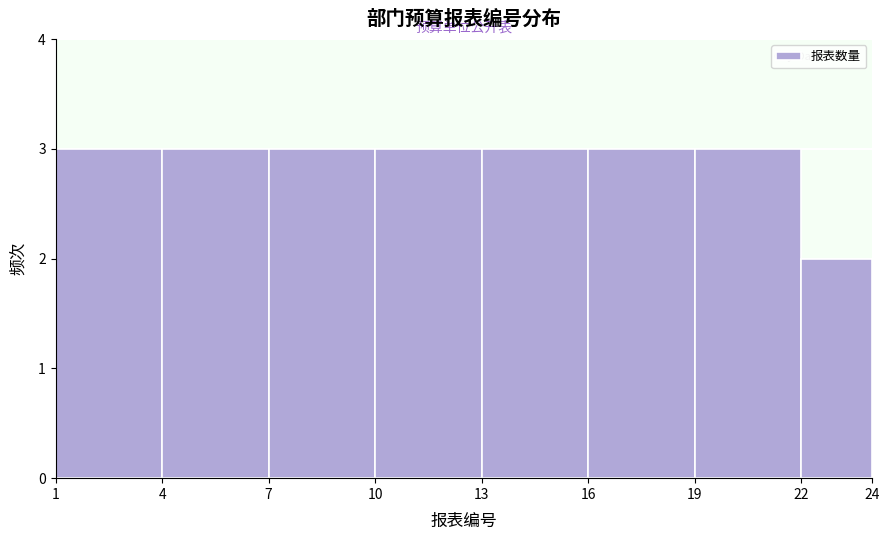

What is the height of the bar covering 10 to 13 on the x-axis? The values are not printed on the chart, so give them approximately, as read against the axis.

3